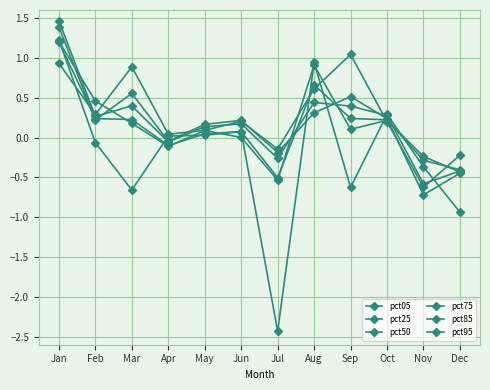

What is the minimum value shown in the chart?

-2.4